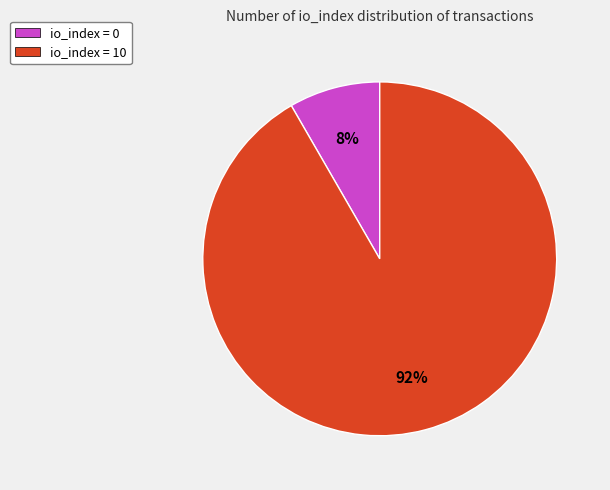

Does io_index = 10 represent more than half of the total?

Yes